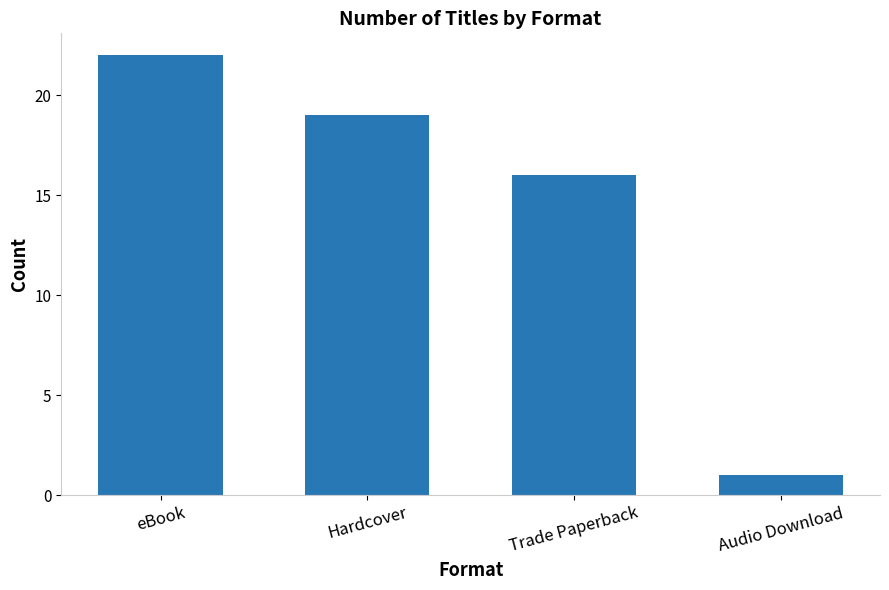

List the labels in order of value, largest first.

eBook, Hardcover, Trade Paperback, Audio Download